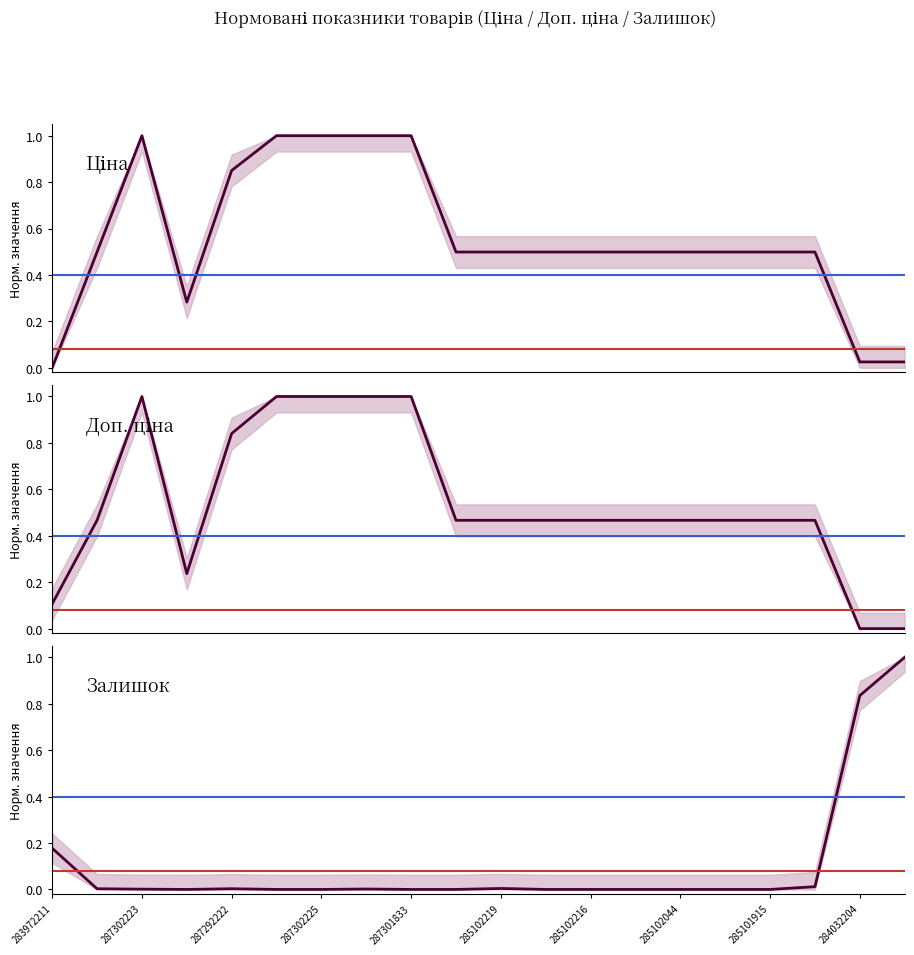

True or false: Доп. ціна has a value of -0.5 at 19.

False